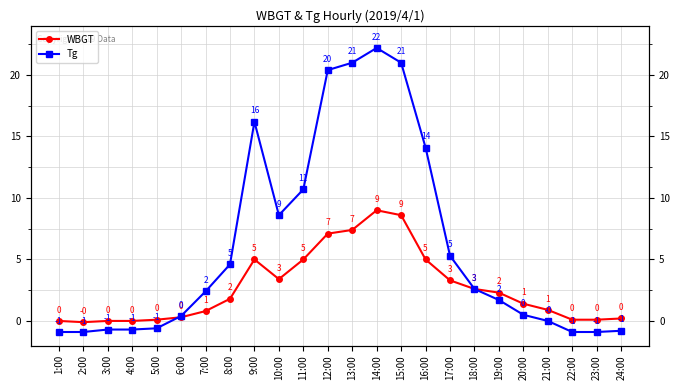

What is the average value of the WBGT series?

2.7